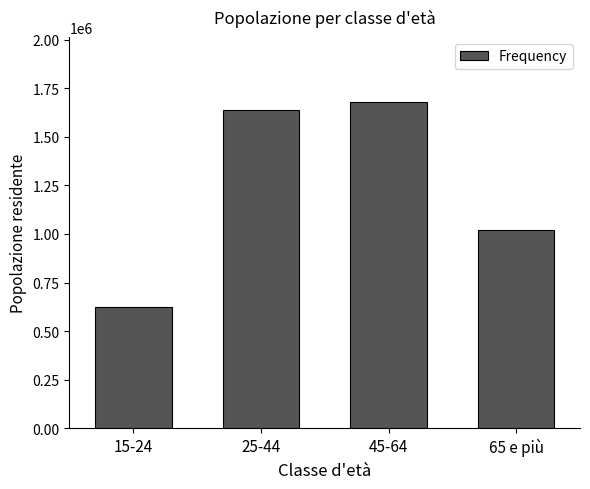

Reading left to right, extract all data points from this chart.

625824.4	1637301.8	1677592.6	1022863.1